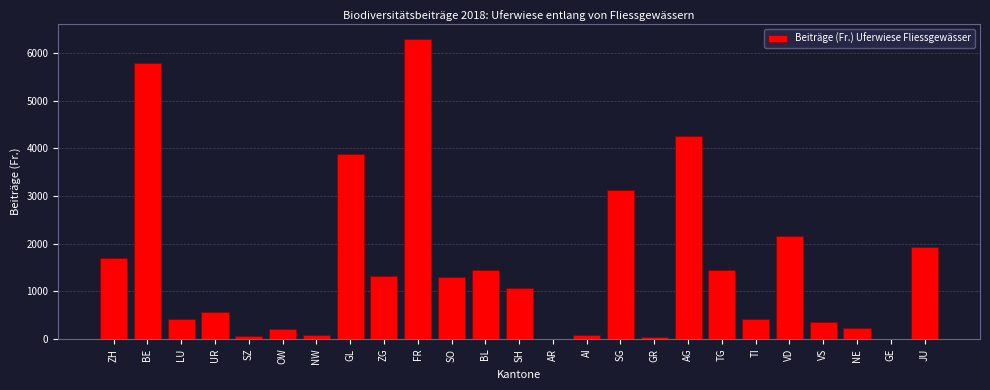

The value at TI is 413.3. True or false?

True